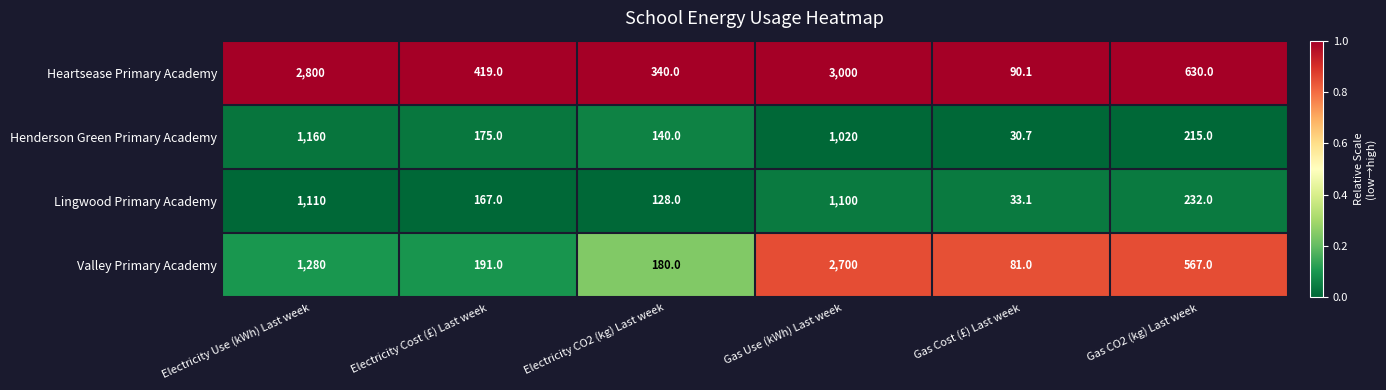

Which category has the highest value in the Lingwood Primary Academy series?

Electricity Use (kWh) Last week